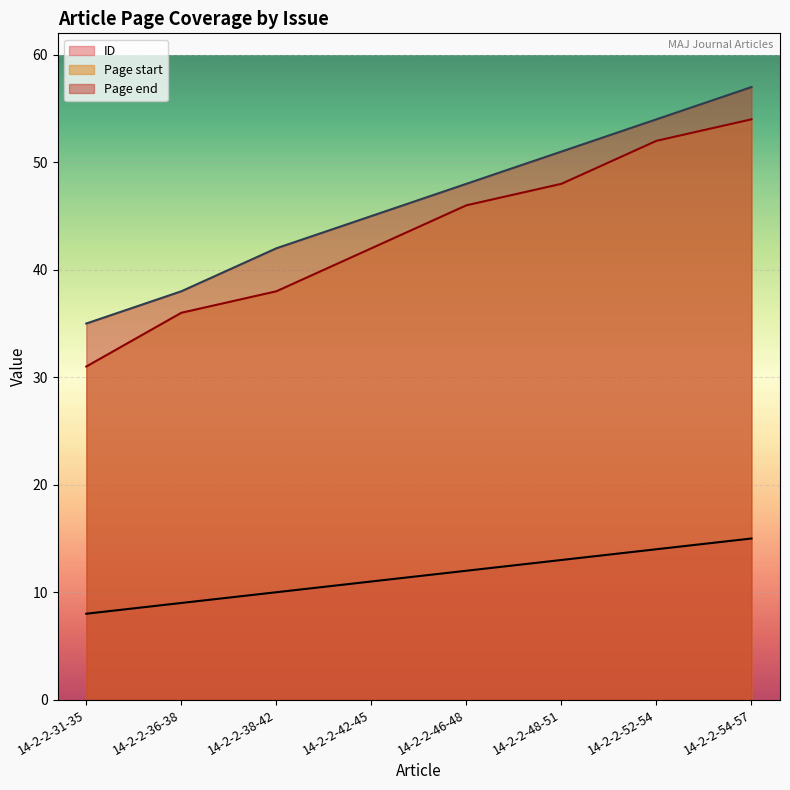

Reading left to right, what are all the values shown in this chart?

ID: 8	9	10	11	12	13	14	15
Page start: 31	36	38	42	46	48	52	54
Page end: 35	38	42	45	48	51	54	57